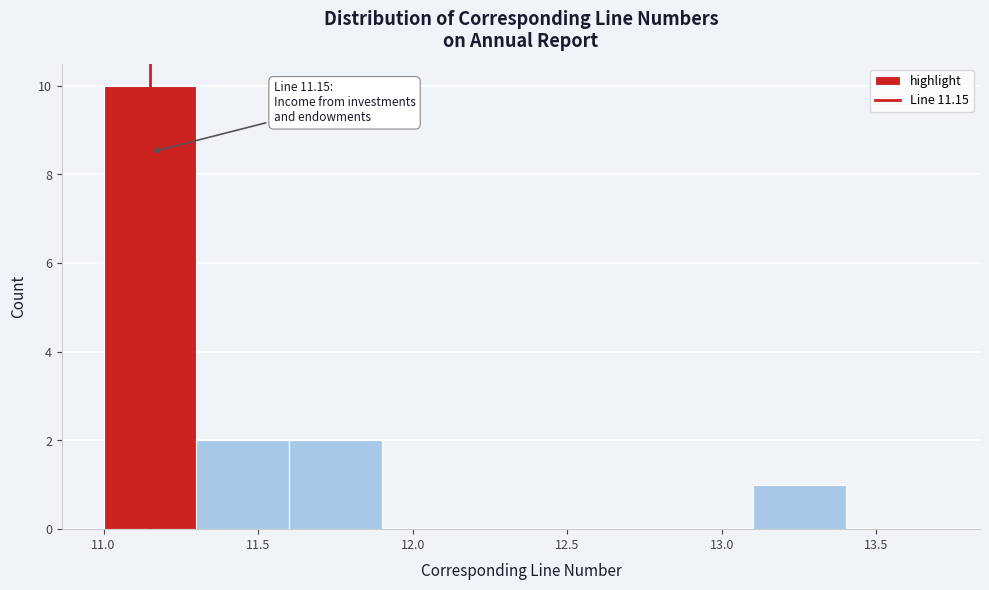

Over which range of the x-axis is the bar tallest?

11.0 to 11.3